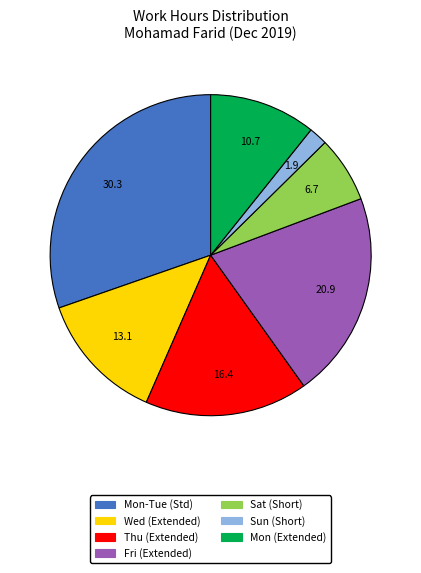

Is there any slice that represents more than half of the pie?

No